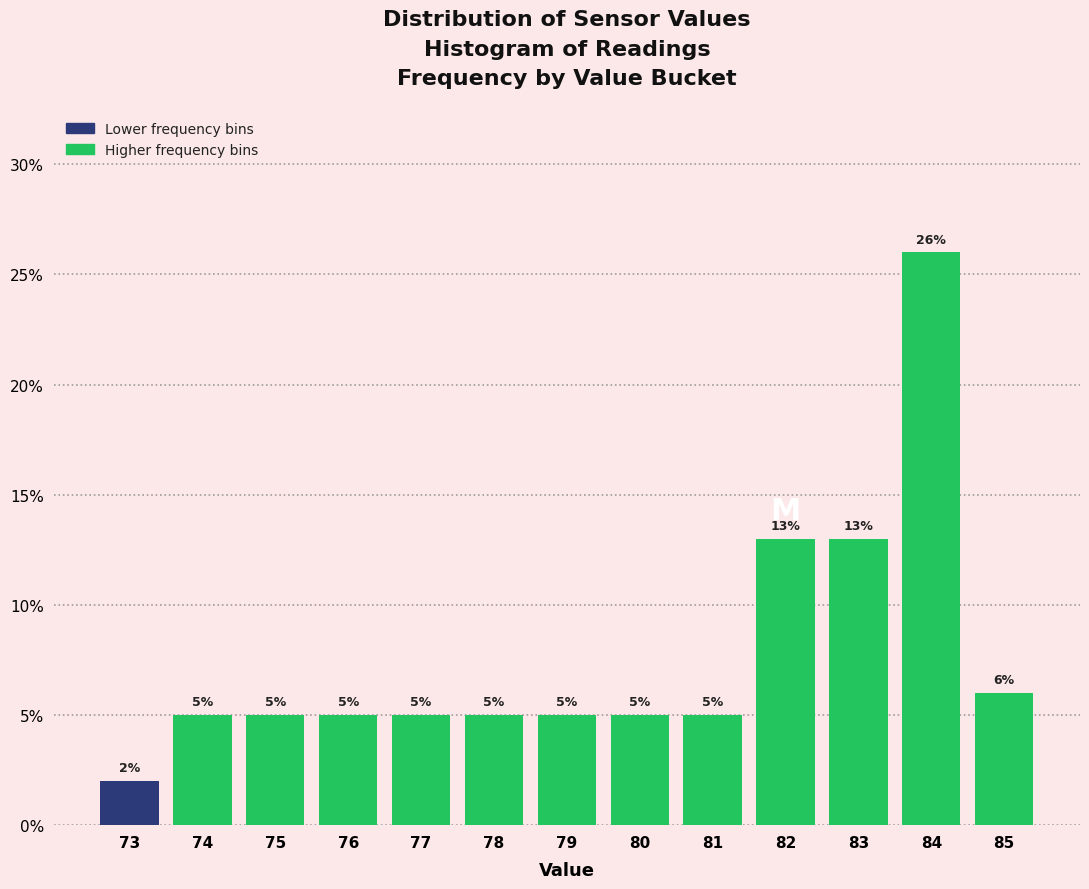

Reading left to right, list all the values displayed in this chart.

73=2	74=5	75=5	76=5	77=5	78=5	79=5	80=5	81=5	82=13	83=13	84=26	85=6